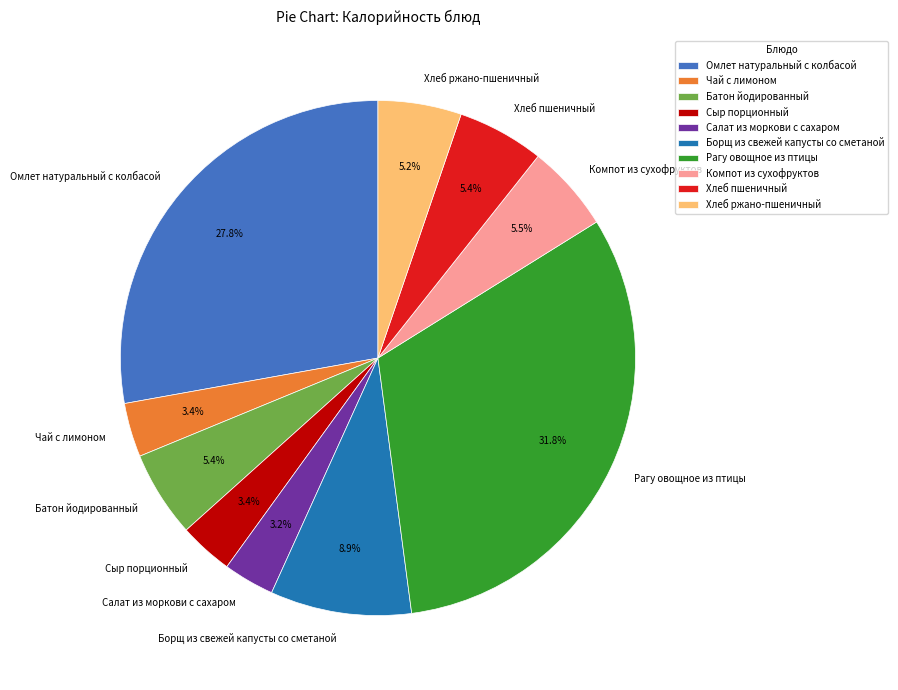

To the nearest percent, what portion does Хлеб ржано-пшеничный represent?

5%